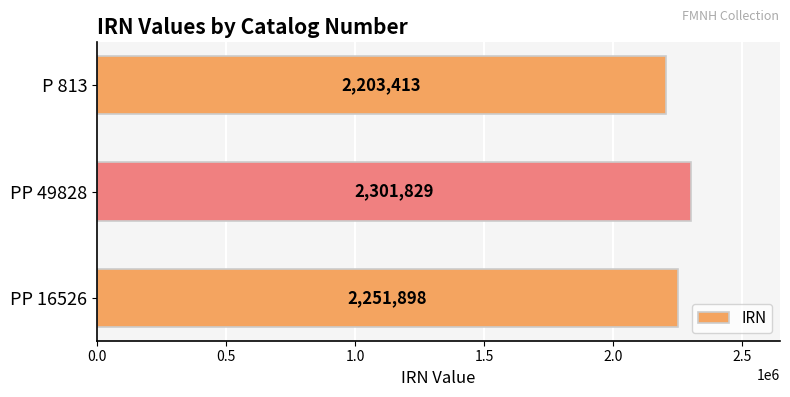

List the labels in order of value, largest first.

PP 49828, PP 16526, P 813